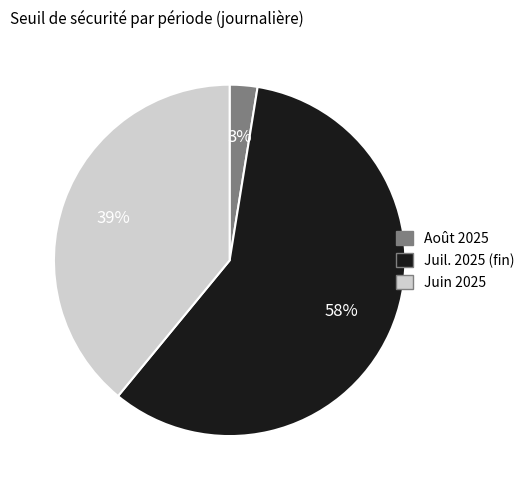

Does any single category account for the majority?

Yes